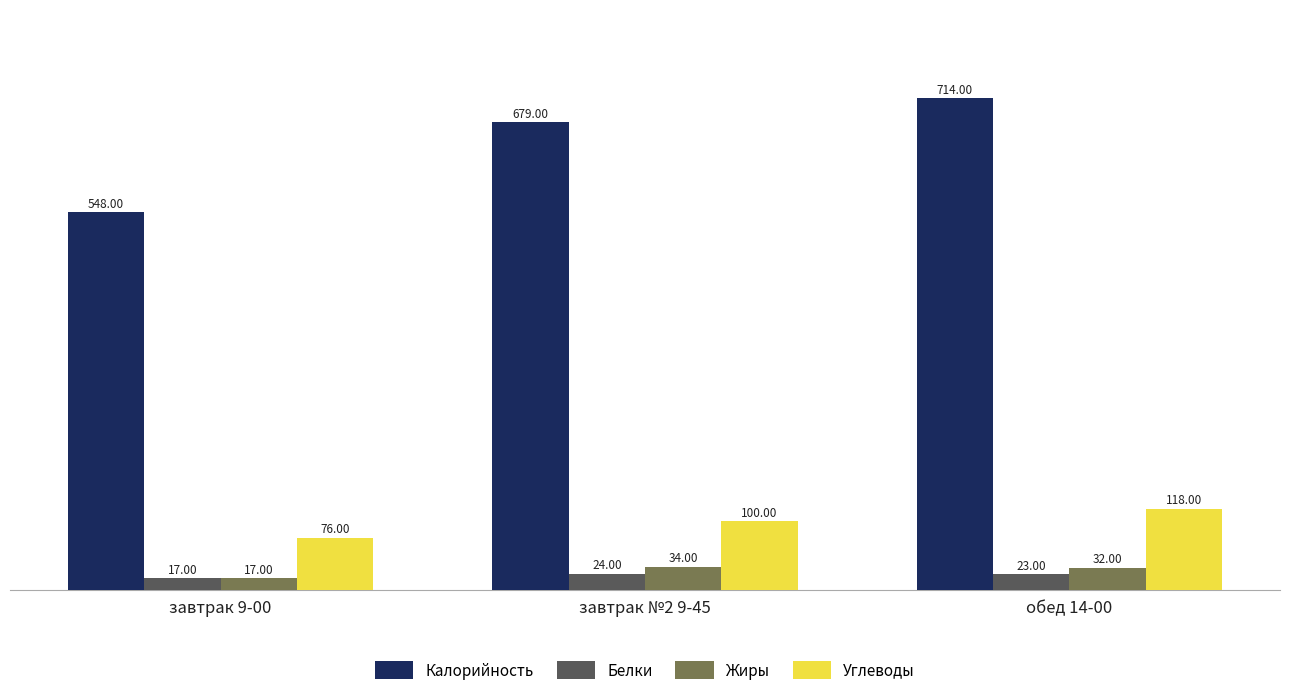

How many bars are there in each group?

4